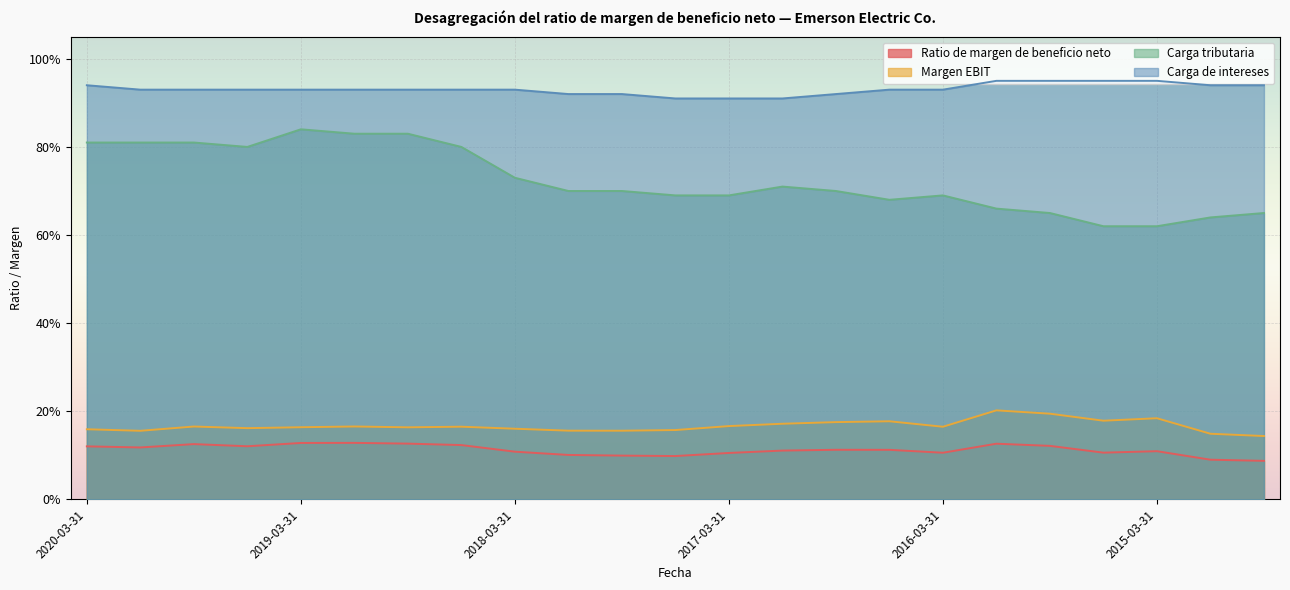

Reading left to right, transcribe all the data shown in this chart.

Ratio de margen de beneficio neto: 2020-03-31=0.1	2019-12-31=0.1	2019-09-30=0.1	2019-06-30=0.1	2019-03-31=0.1	2018-12-31=0.1	2018-09-30=0.1	2018-06-30=0.1	2018-03-31=0.1	2017-12-31=0.1	2017-09-30=0.1	2017-06-30=0.1	2017-03-31=0.1	2016-12-31=0.1	2016-09-30=0.1	2016-06-30=0.1	2016-03-31=0.1	2015-12-31=0.1	2015-09-30=0.1	2015-06-30=0.1	2015-03-31=0.1	2014-12-31=0.1	2014-09-30=0.1
Margen EBIT: 2020-03-31=0.2	2019-12-31=0.2	2019-09-30=0.2	2019-06-30=0.2	2019-03-31=0.2	2018-12-31=0.2	2018-09-30=0.2	2018-06-30=0.2	2018-03-31=0.2	2017-12-31=0.2	2017-09-30=0.2	2017-06-30=0.2	2017-03-31=0.2	2016-12-31=0.2	2016-09-30=0.2	2016-06-30=0.2	2016-03-31=0.2	2015-12-31=0.2	2015-09-30=0.2	2015-06-30=0.2	2015-03-31=0.2	2014-12-31=0.1	2014-09-30=0.1
Carga tributaria: 2020-03-31=0.8	2019-12-31=0.8	2019-09-30=0.8	2019-06-30=0.8	2019-03-31=0.8	2018-12-31=0.8	2018-09-30=0.8	2018-06-30=0.8	2018-03-31=0.7	2017-12-31=0.7	2017-09-30=0.7	2017-06-30=0.7	2017-03-31=0.7	2016-12-31=0.7	2016-09-30=0.7	2016-06-30=0.7	2016-03-31=0.7	2015-12-31=0.7	2015-09-30=0.7	2015-06-30=0.6	2015-03-31=0.6	2014-12-31=0.6	2014-09-30=0.7
Carga de intereses: 2020-03-31=0.9	2019-12-31=0.9	2019-09-30=0.9	2019-06-30=0.9	2019-03-31=0.9	2018-12-31=0.9	2018-09-30=0.9	2018-06-30=0.9	2018-03-31=0.9	2017-12-31=0.9	2017-09-30=0.9	2017-06-30=0.9	2017-03-31=0.9	2016-12-31=0.9	2016-09-30=0.9	2016-06-30=0.9	2016-03-31=0.9	2015-12-31=0.9	2015-09-30=0.9	2015-06-30=0.9	2015-03-31=0.9	2014-12-31=0.9	2014-09-30=0.9